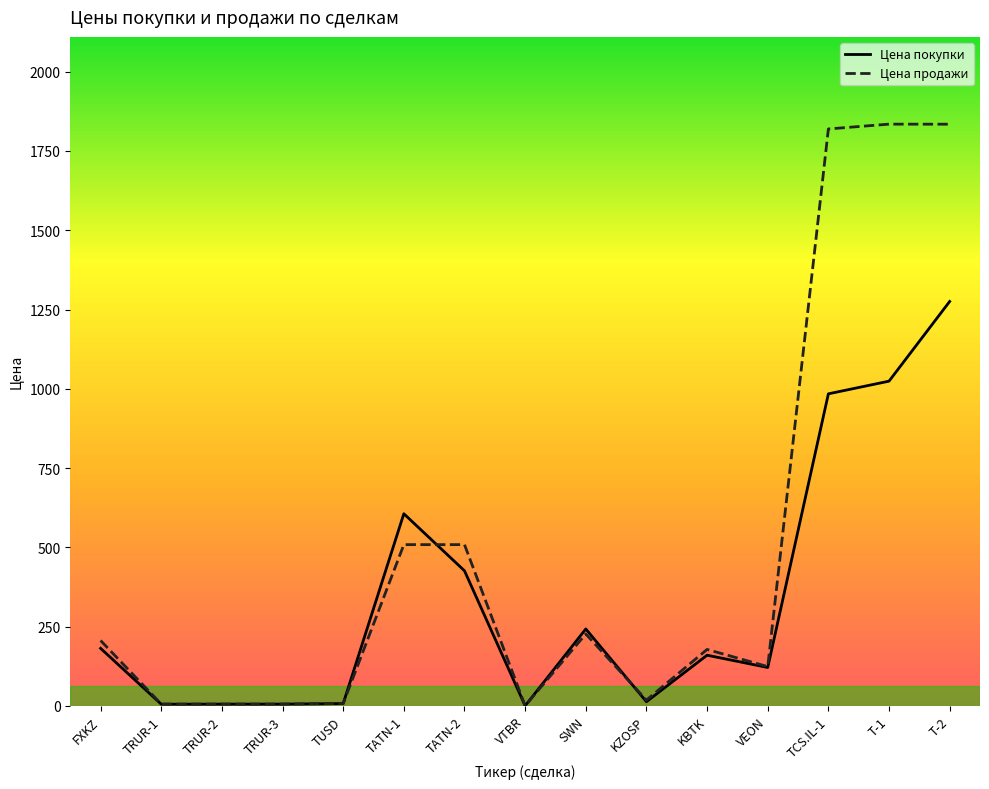

What is the maximum value shown in the chart?

1834.7